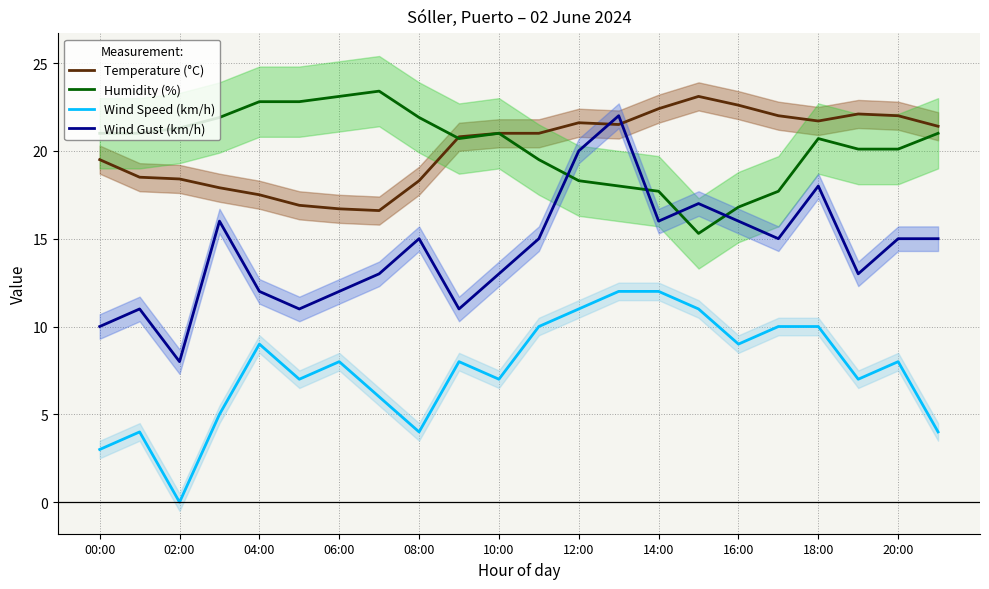

Rank the series by their maximum value, from highest to lowest.

Humidity (%), Temperature (°C), Wind Gust (km/h), Wind Speed (km/h)